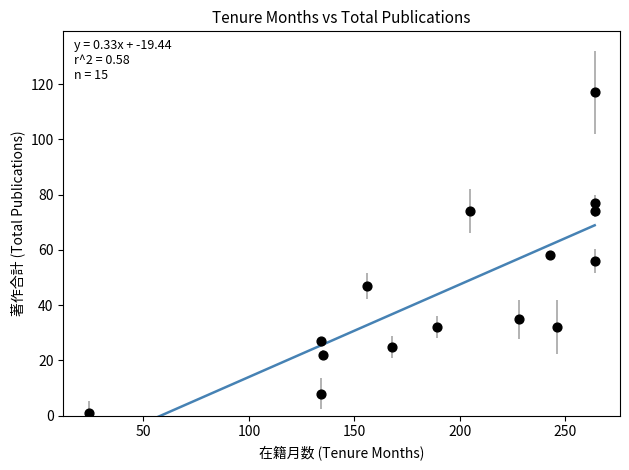

What is the range of Y values (max minus min)?

116